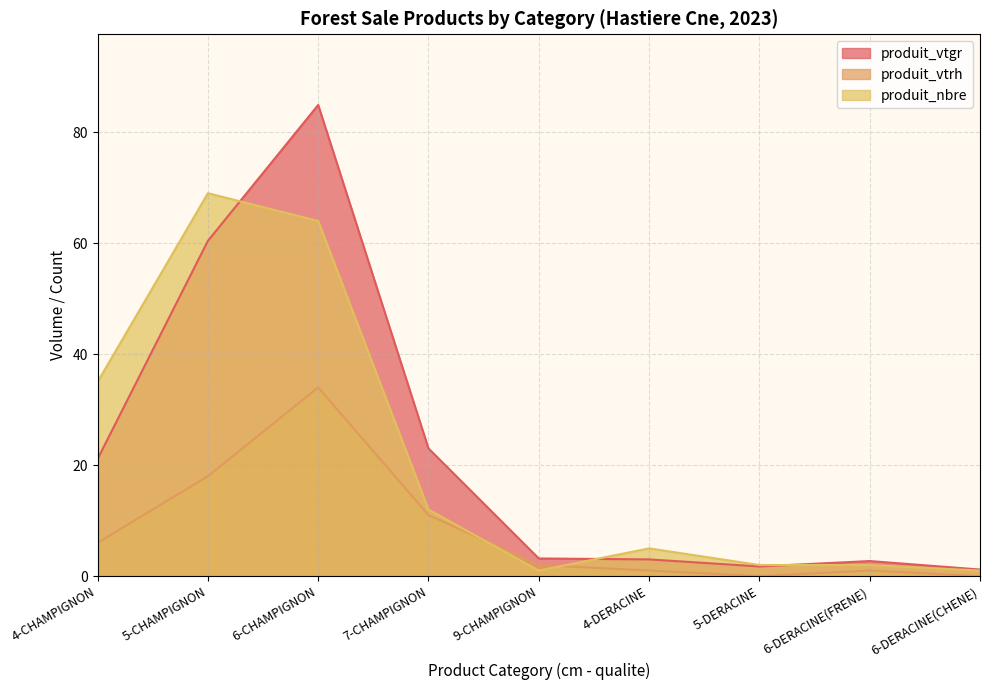

True or false: produit_nbre has more than 0 points higher than both neighbors.

True